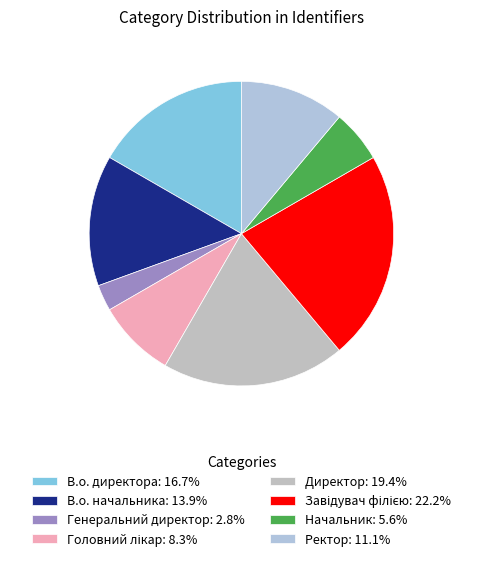

The Директор slice represents 19% of the pie. True or false?

True